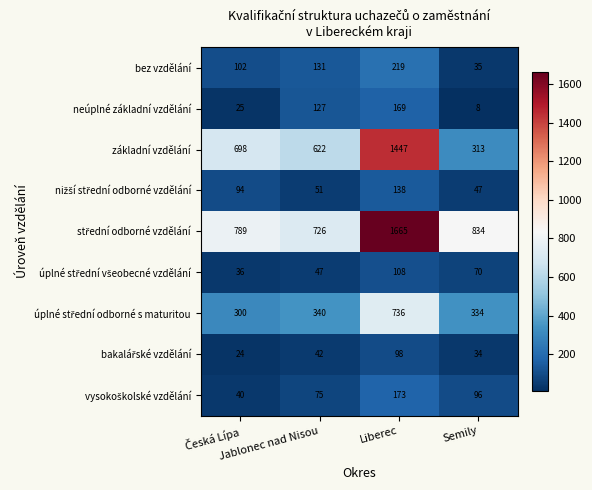

Which series has the largest range (max minus min)?

základní vzdělání